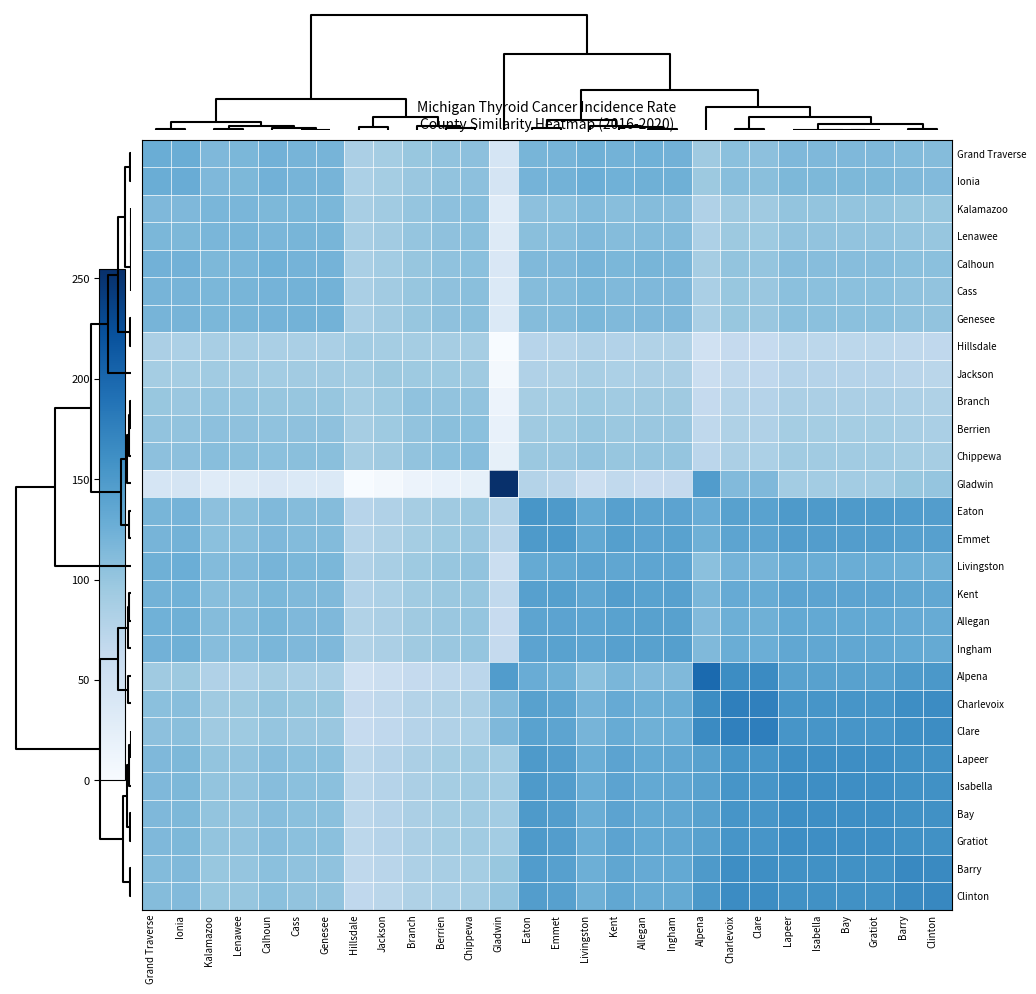

What is the greatest value displayed?

254.7